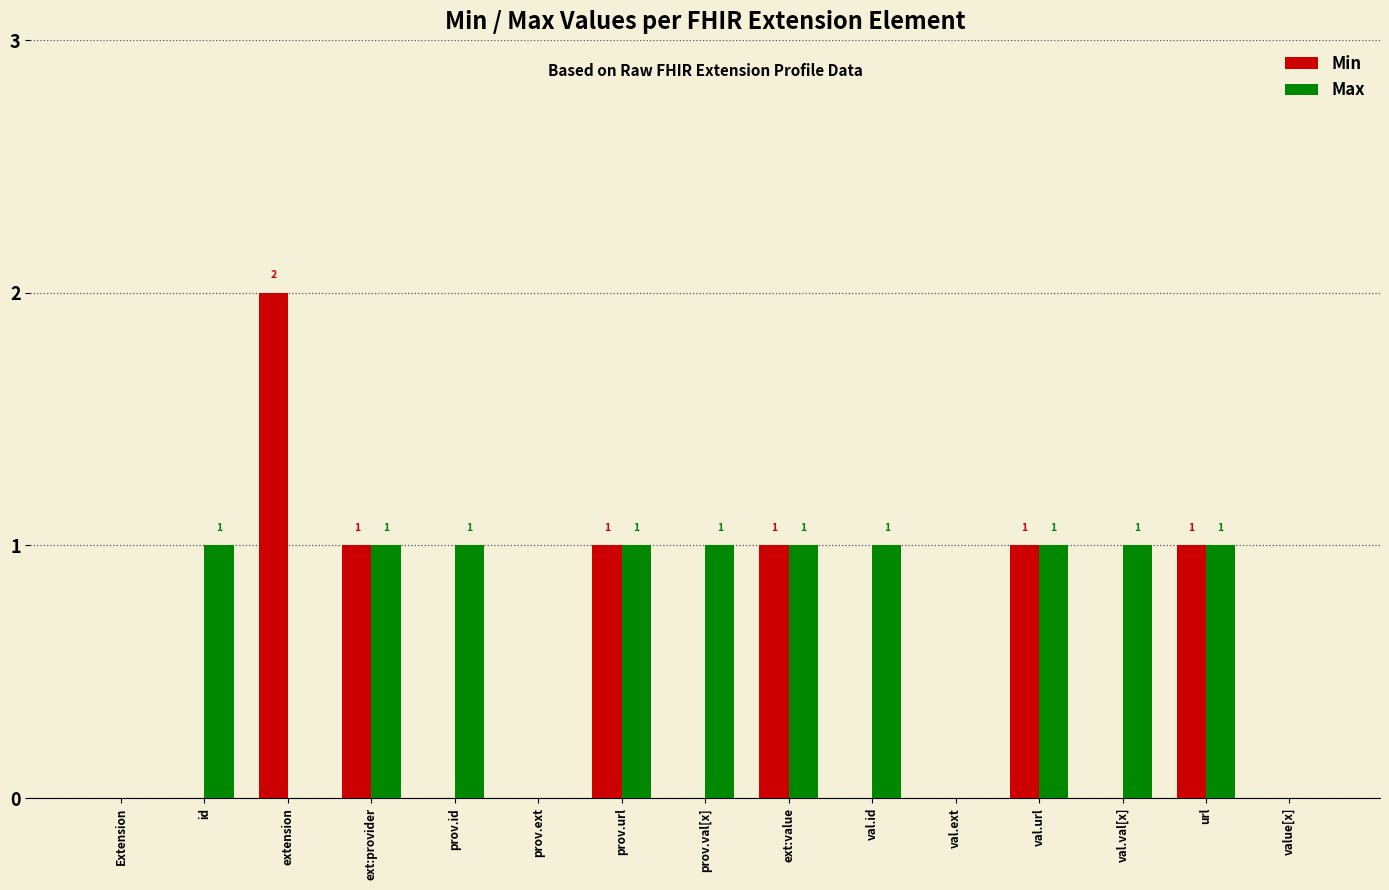

The Min series shows 0 at prov.id. True or false?

True